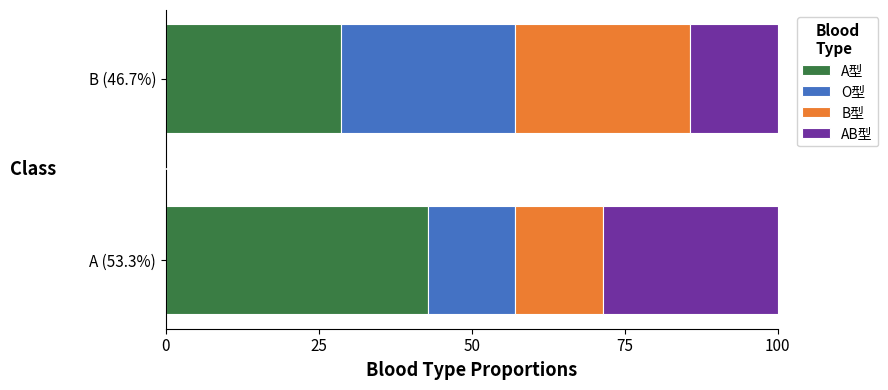

What is the total value across all series at A (53.3%)?

100.0